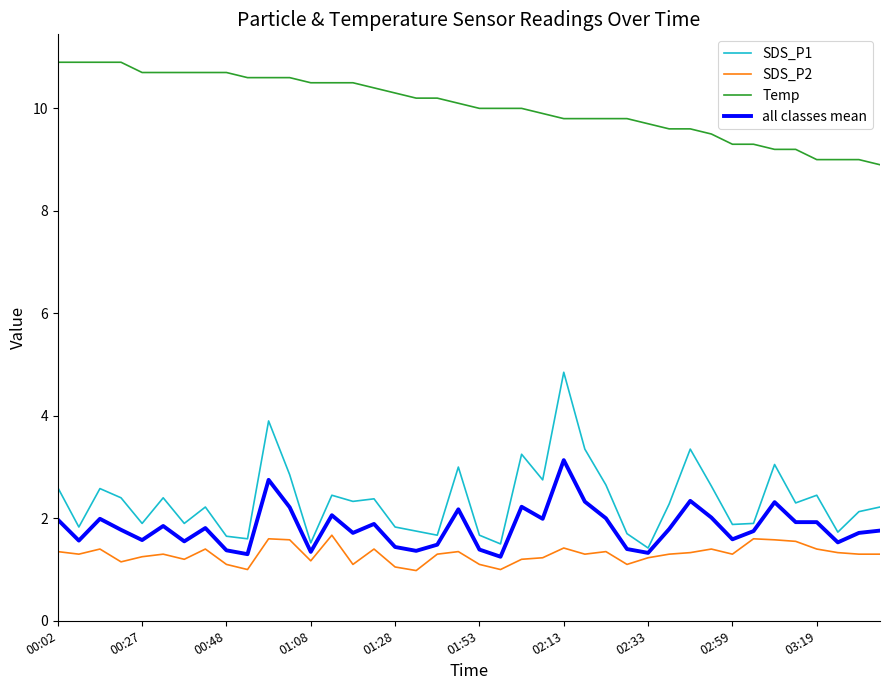

What is the minimum value shown in the chart?

1.0